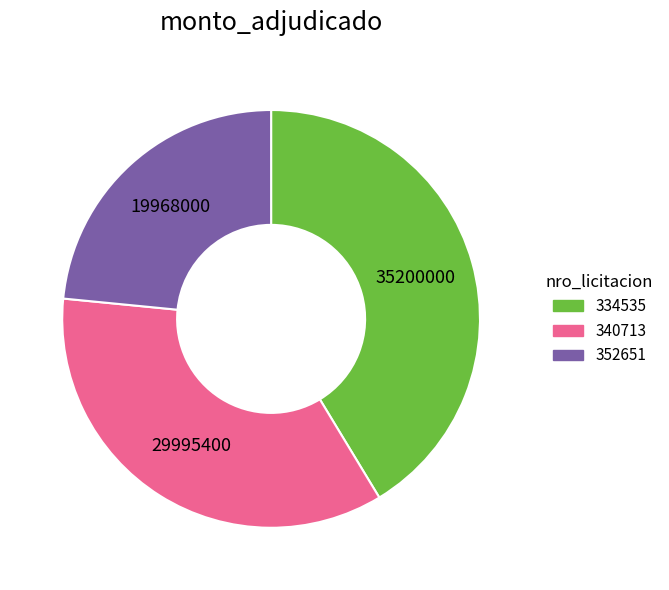

Does 352651 represent more than half of the total?

No